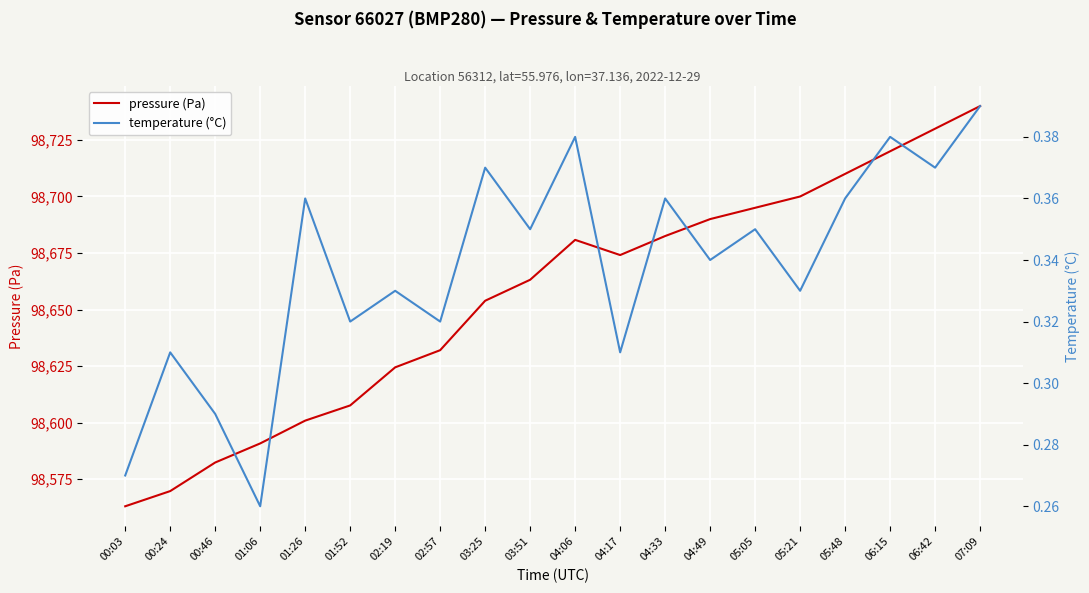

How many categories are shown in the chart?

20